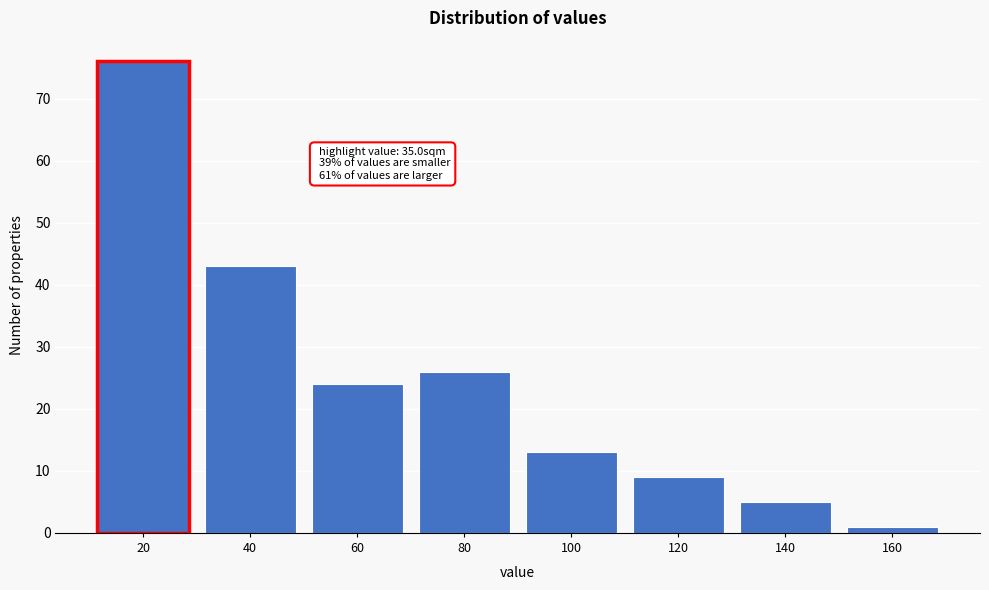

Reading right to left, what are all the values shown in this chart?

1	5	9	13	26	24	43	76